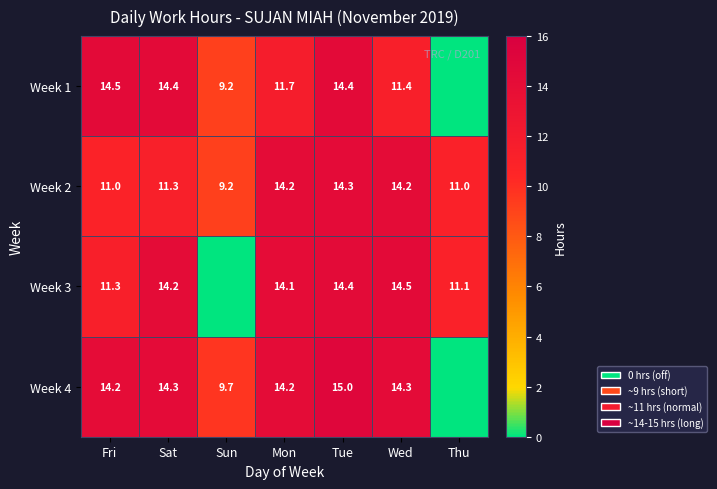

Is the value of Week 3 at Fri greater than the value of Week 2 at Thu?

Yes